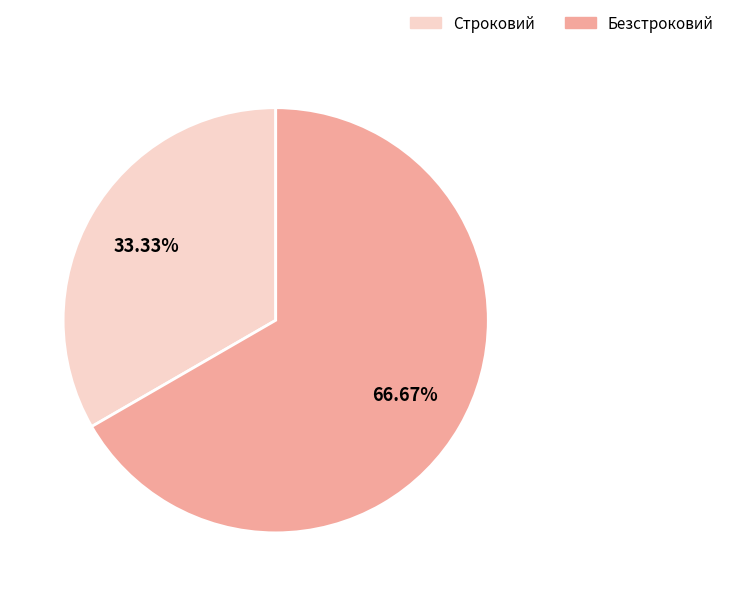

Between Строковий and Безстроковий, which is larger?

Безстроковий